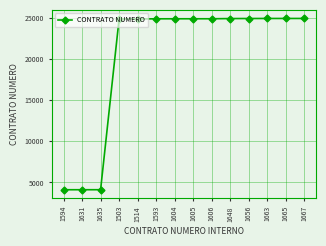

What is the minimum value shown in the chart?

4118